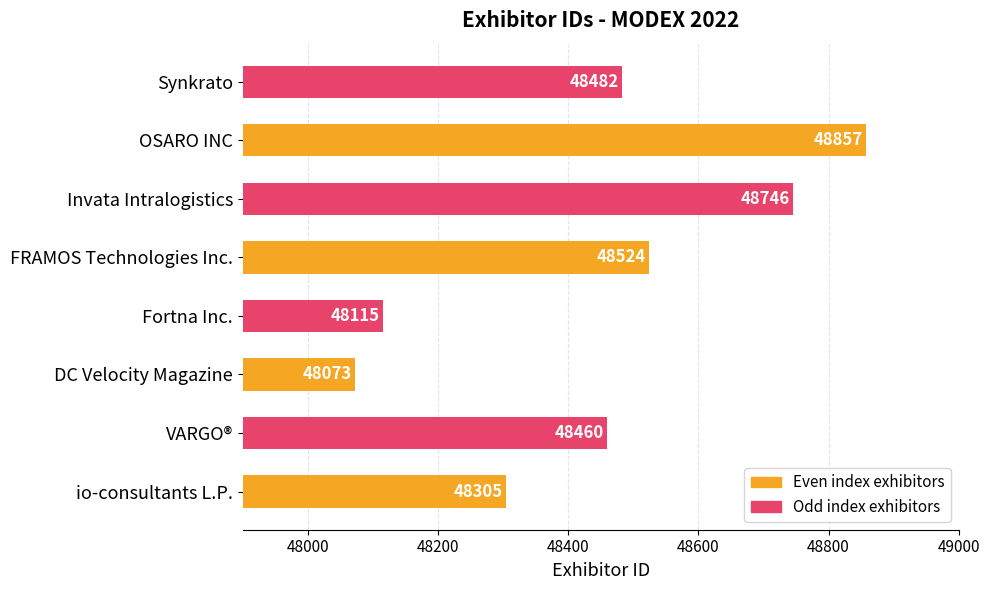

What is the difference between the second highest and minimum values?

673